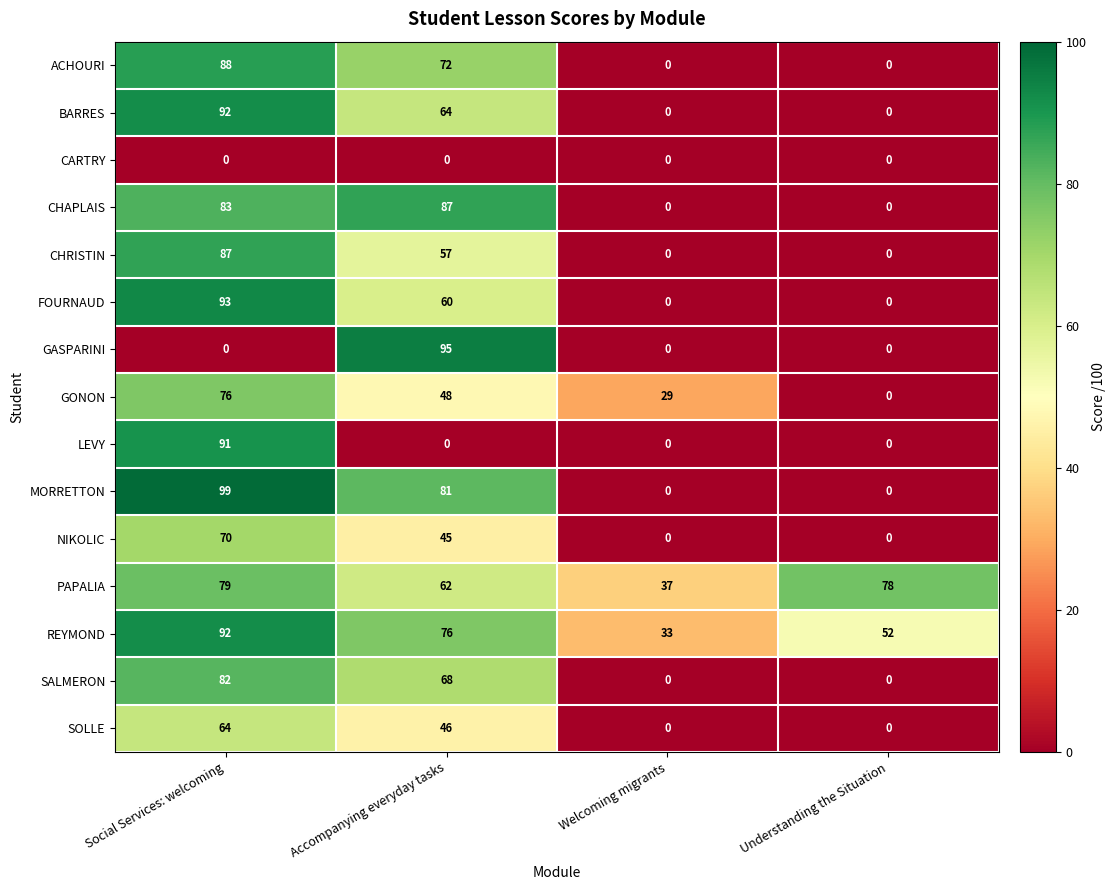

At which category is the sum across all series the highest?

Social Services: welcoming